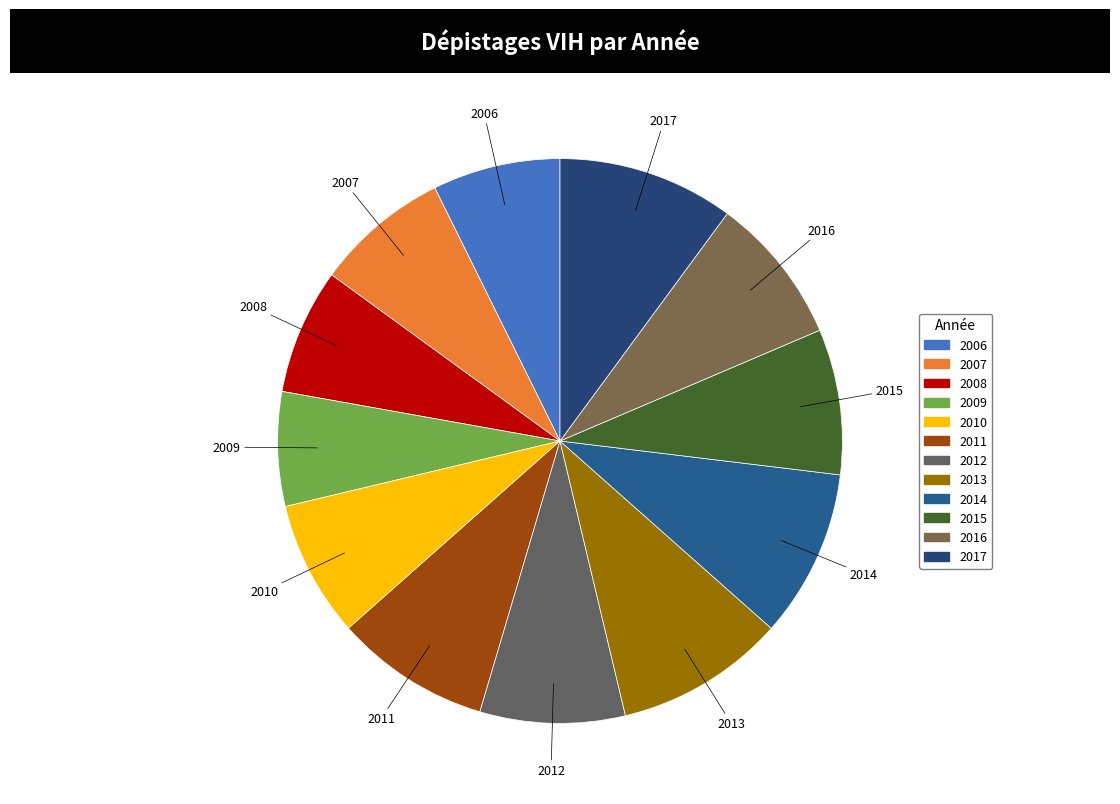

Count the number of slices in the pie.

12